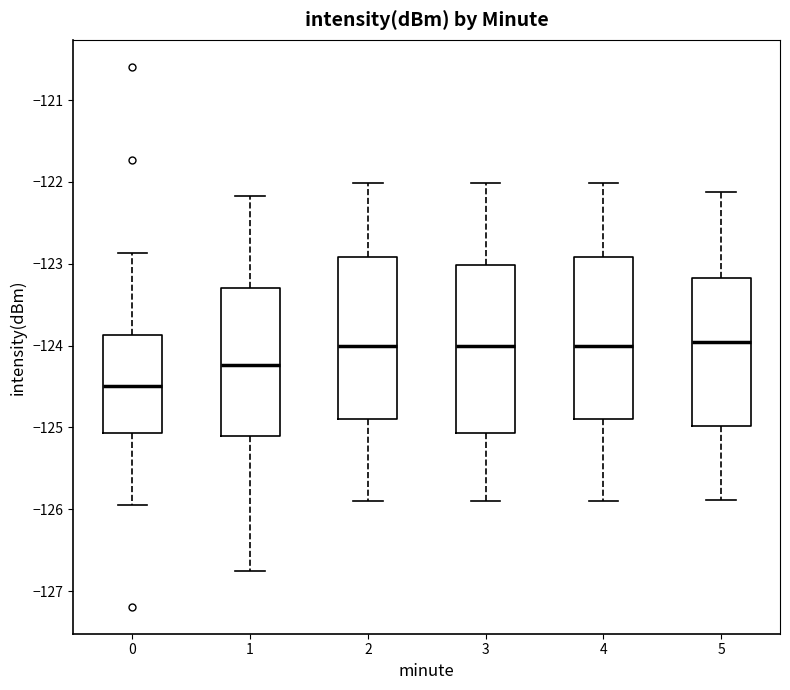

Which box's median line is the lowest?

0